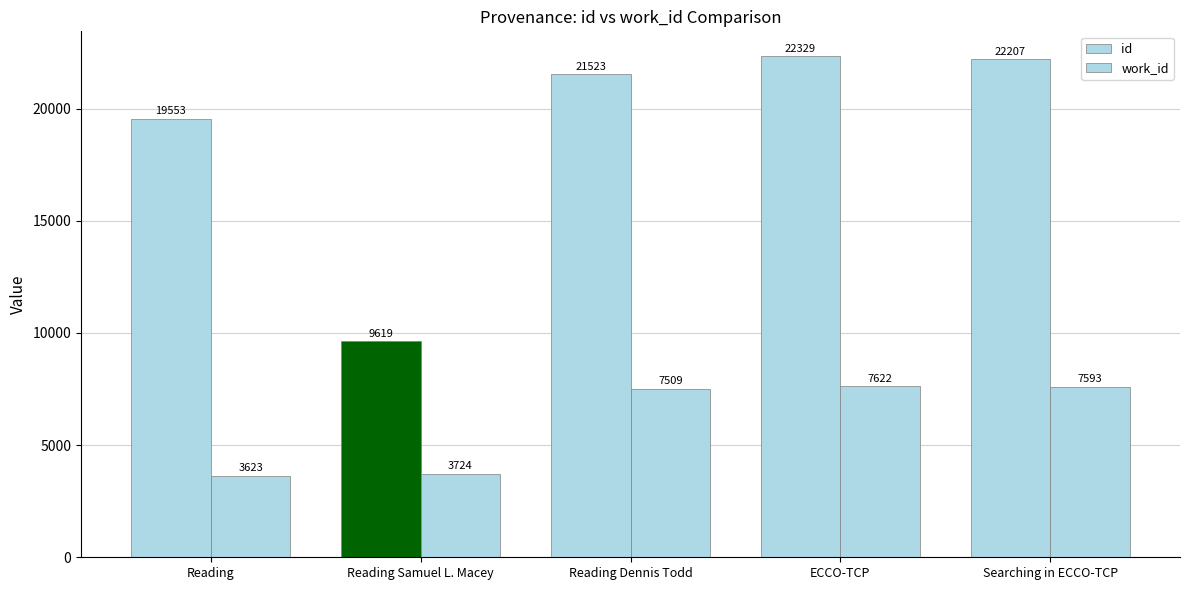

What position from the right is Reading Samuel L. Macey?

4